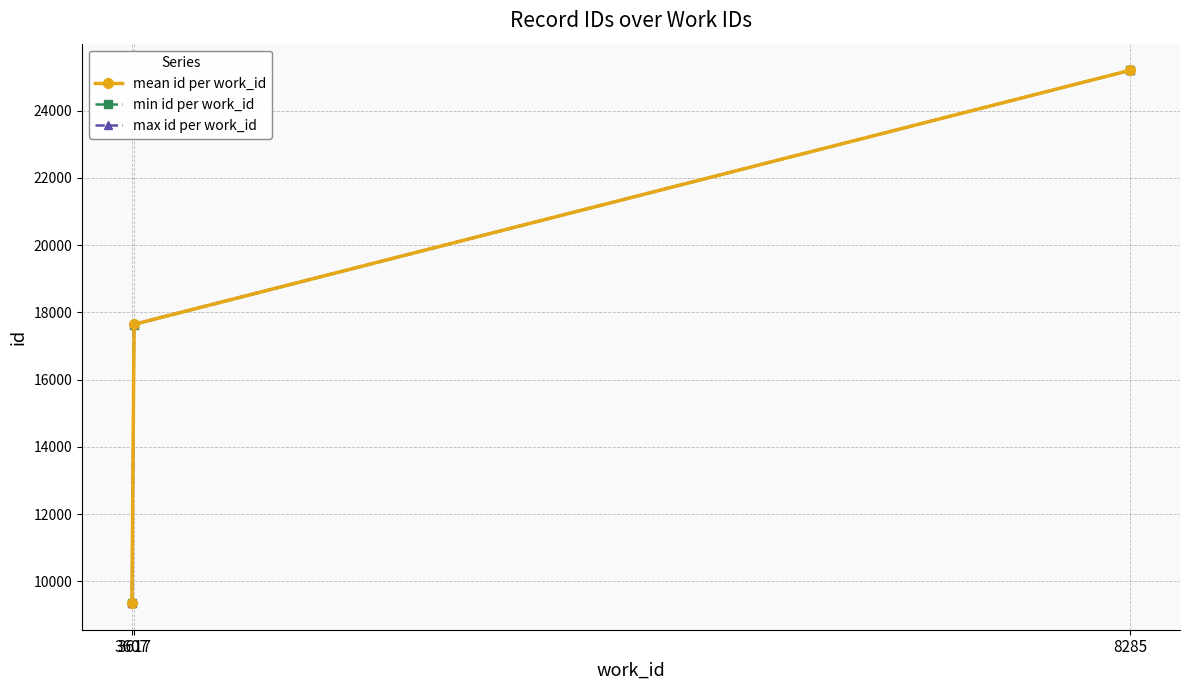

How many lines are shown in the chart?

3